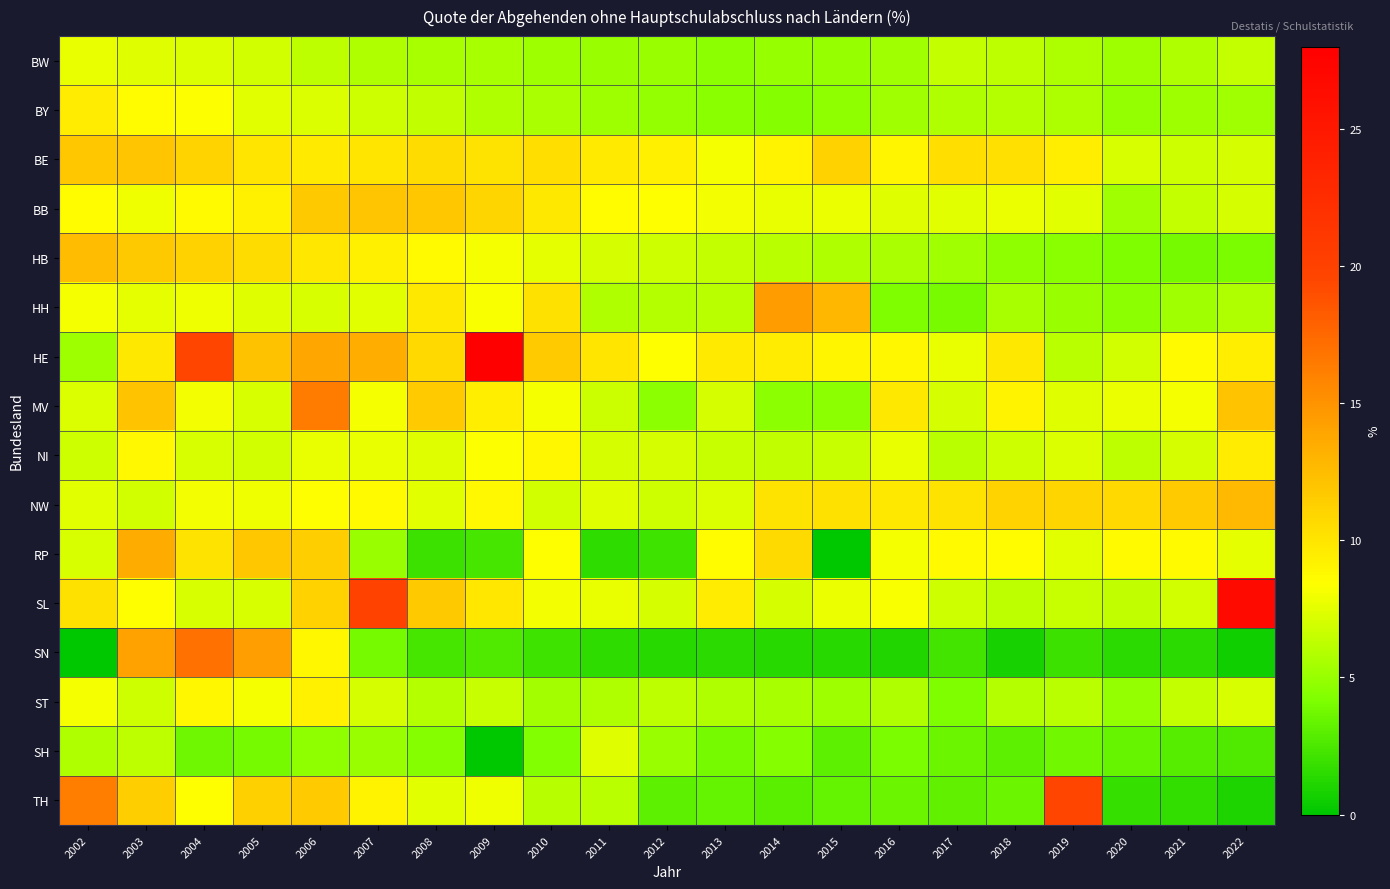

Which series has the largest range (max minus min)?

HE